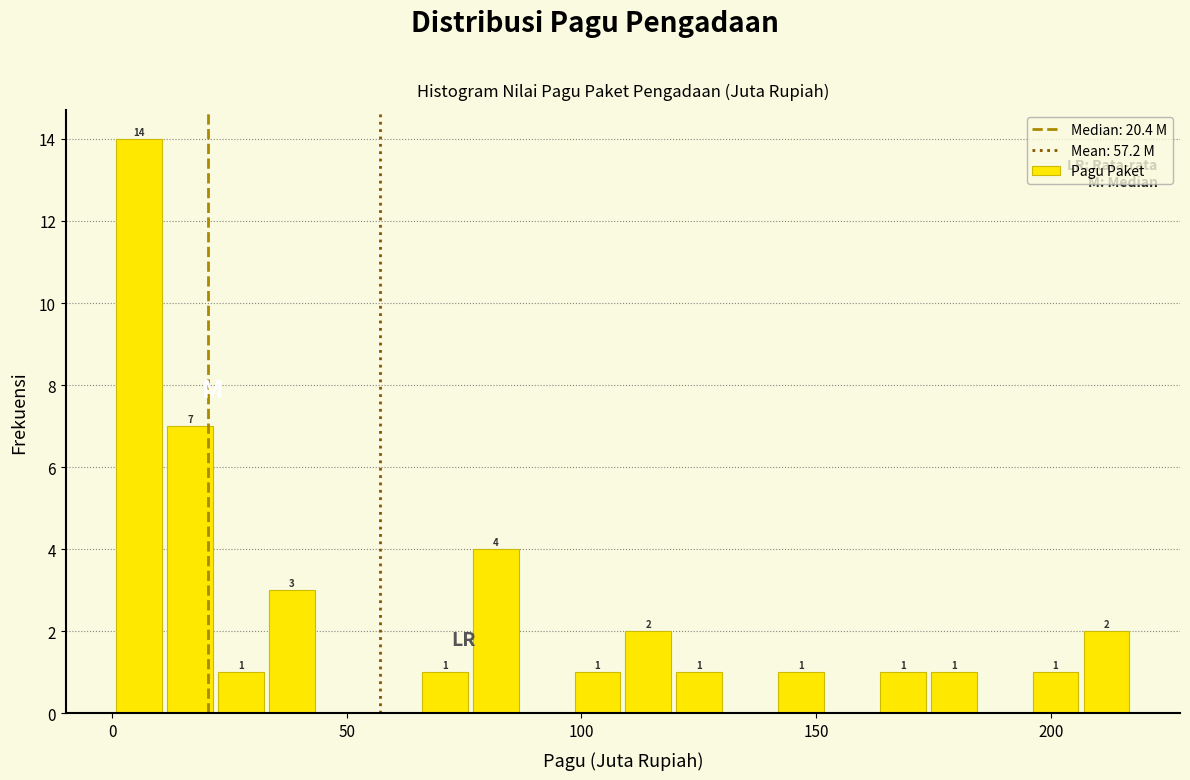

Read against the x-axis, roughly where is the centre of the tallest bar?

5